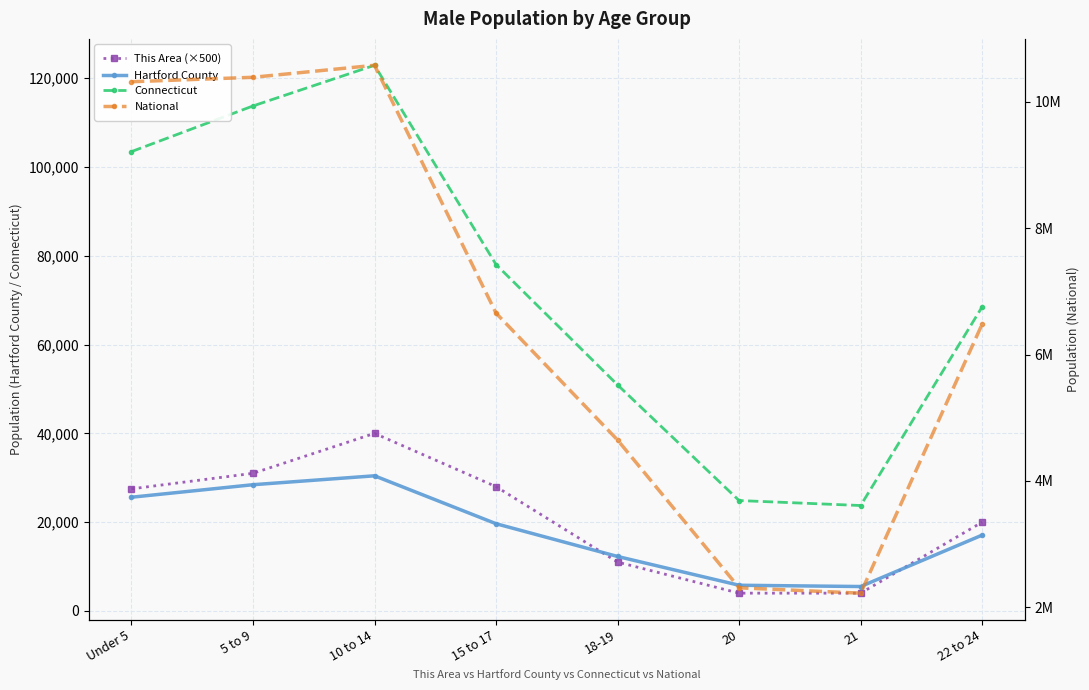

What is the difference between the maximum and minimum values in the Hartford County series?

24944